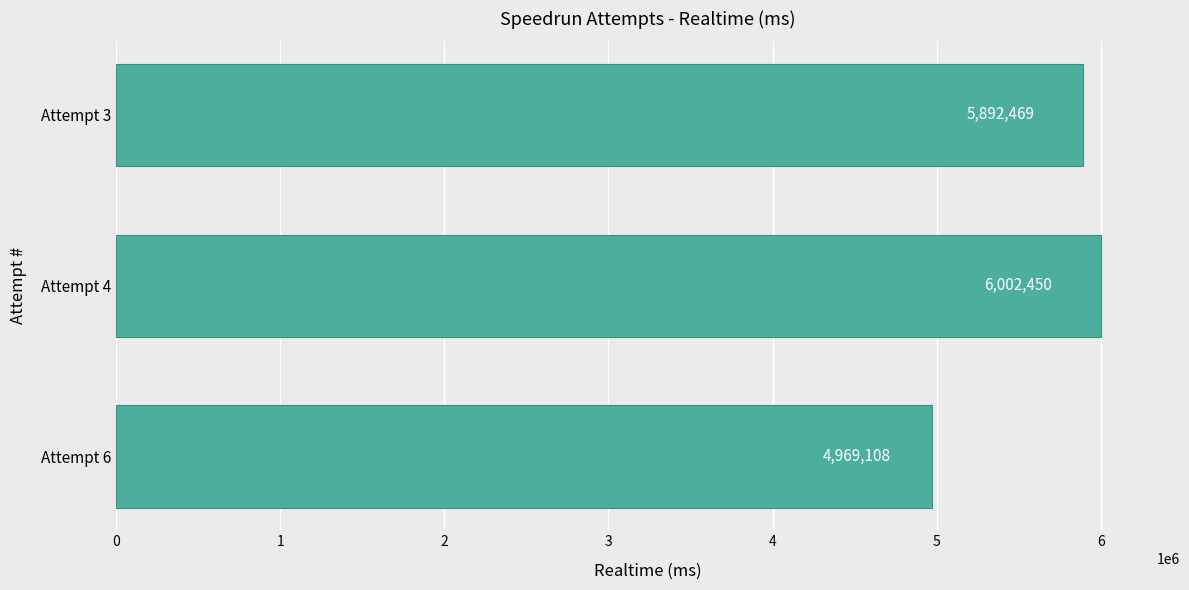

Is it true that the value at Attempt 3 is 5892469?

True